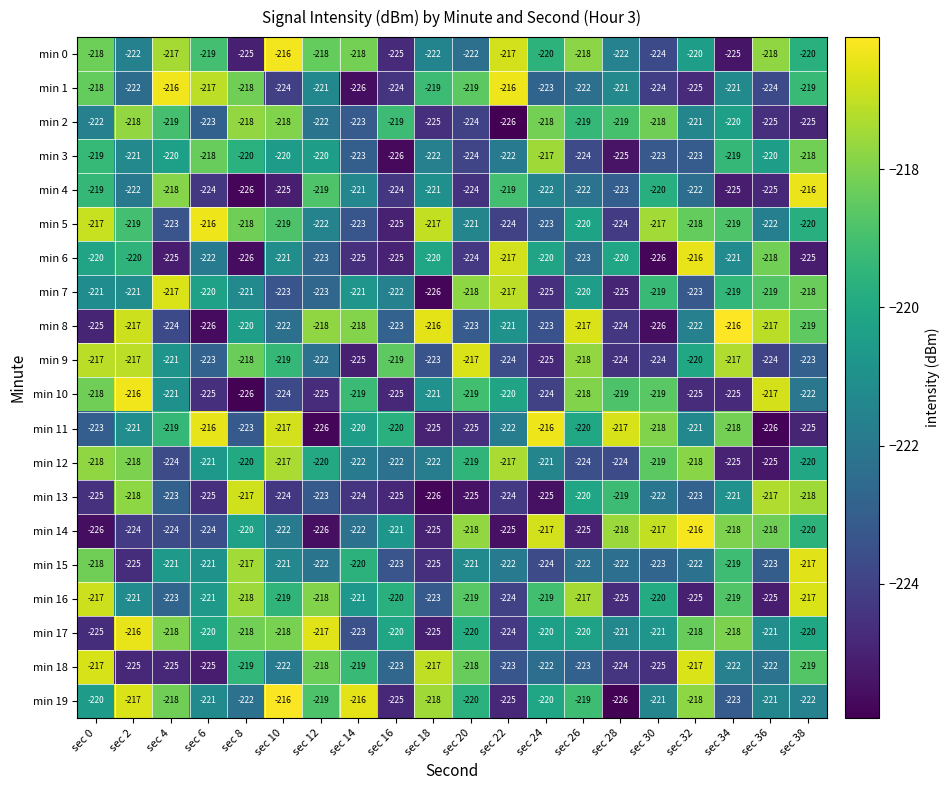

The min 5 series shows -218 at sec 32. True or false?

True